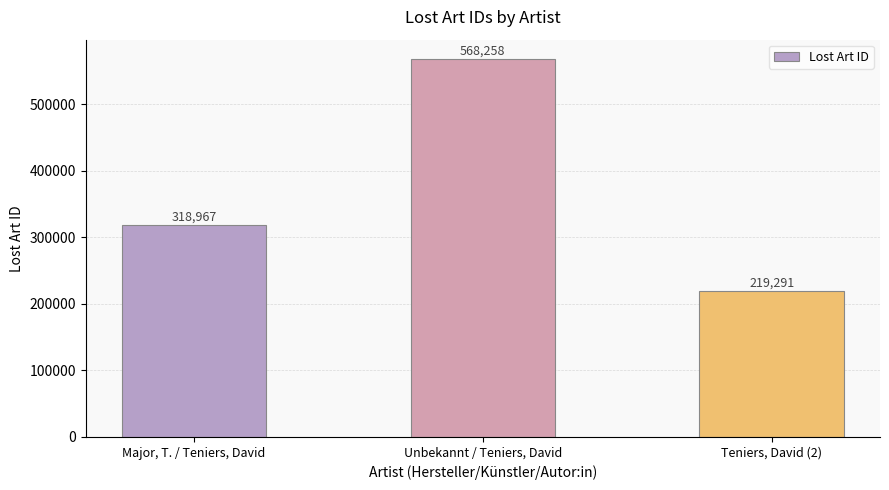

How many categories are shown in the chart?

3